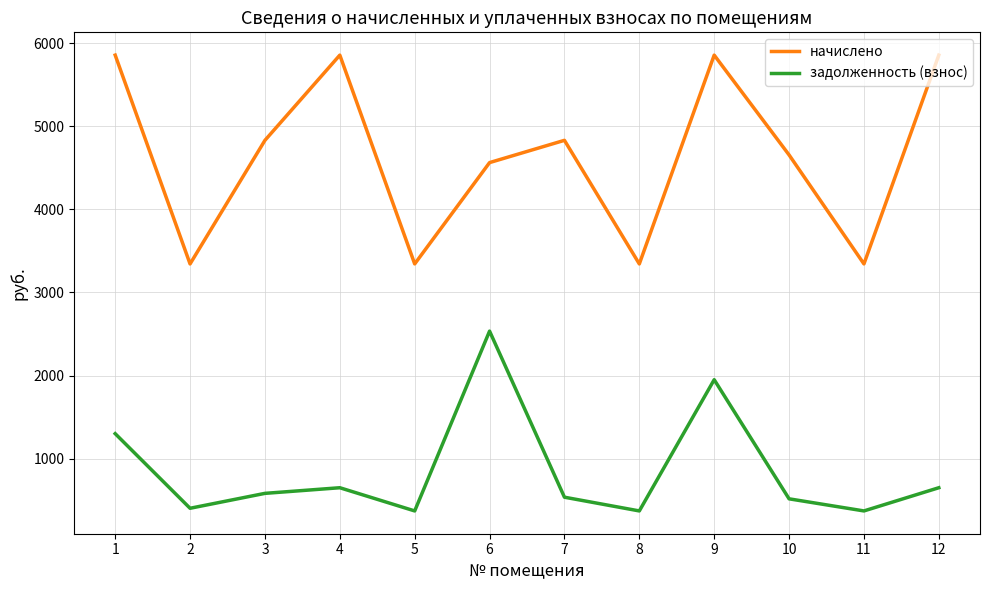

The value of начислено at 8 is 3342.7. True or false?

True